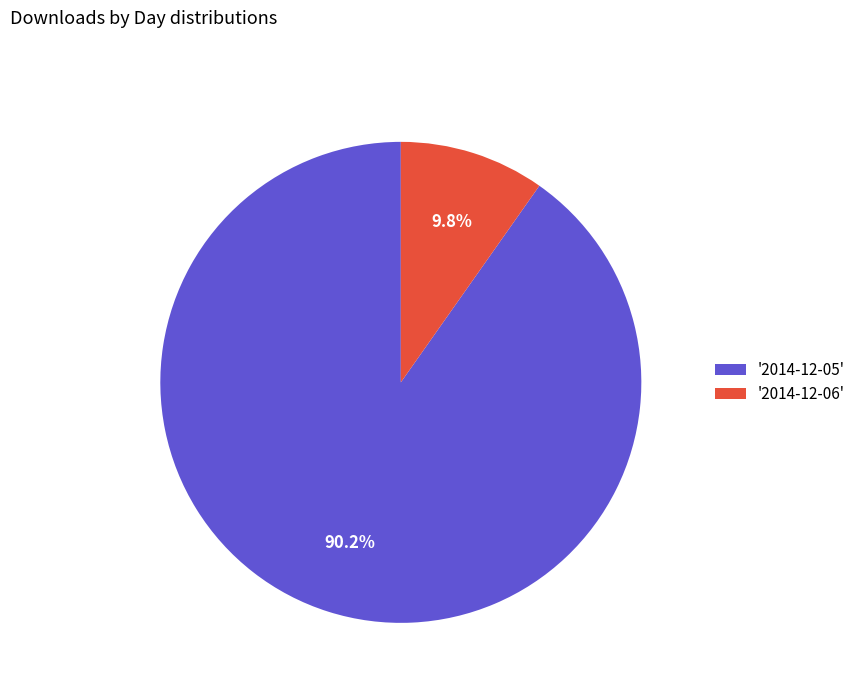

Do '2014-12-05' and '2014-12-06' together represent more than half of the pie?

Yes